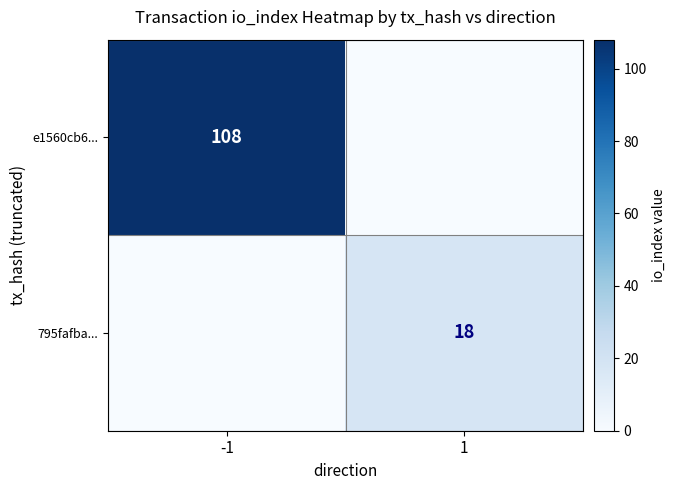

How many data points in e1560cb6... are less than 108?

1